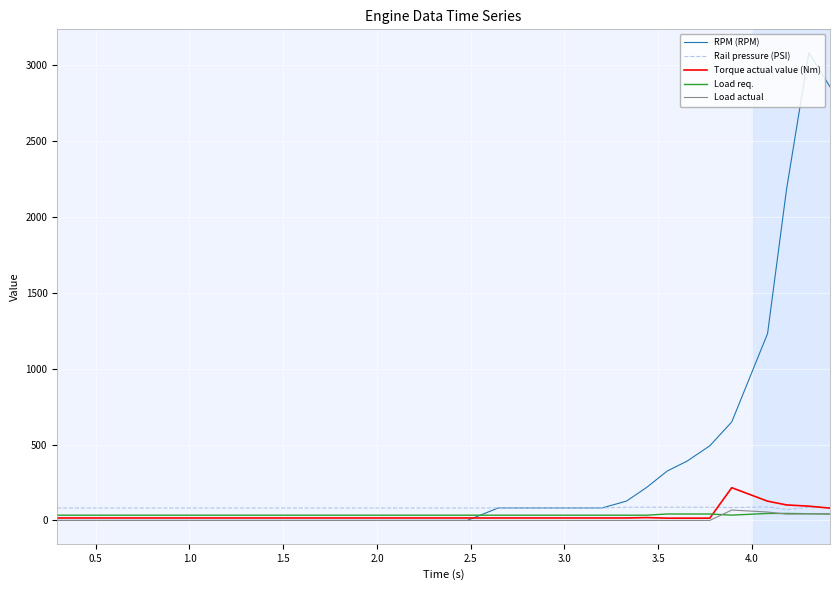

Which series has the largest range (max minus min)?

RPM (RPM)